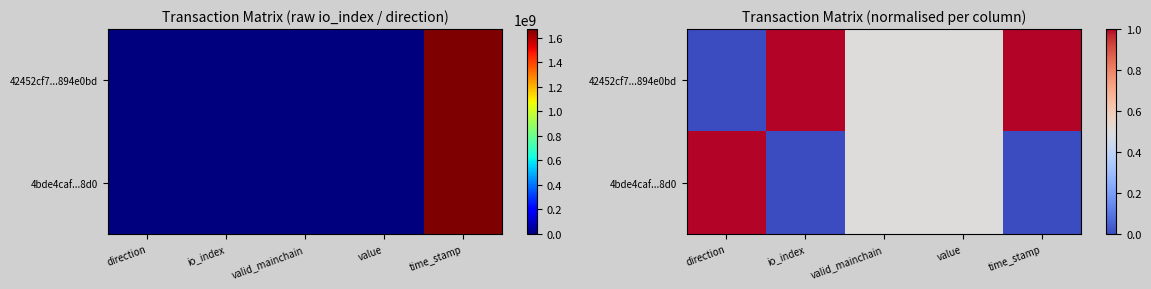

What is the sum of the 4bde4caf...8d0 values at io_index and value?

0.5